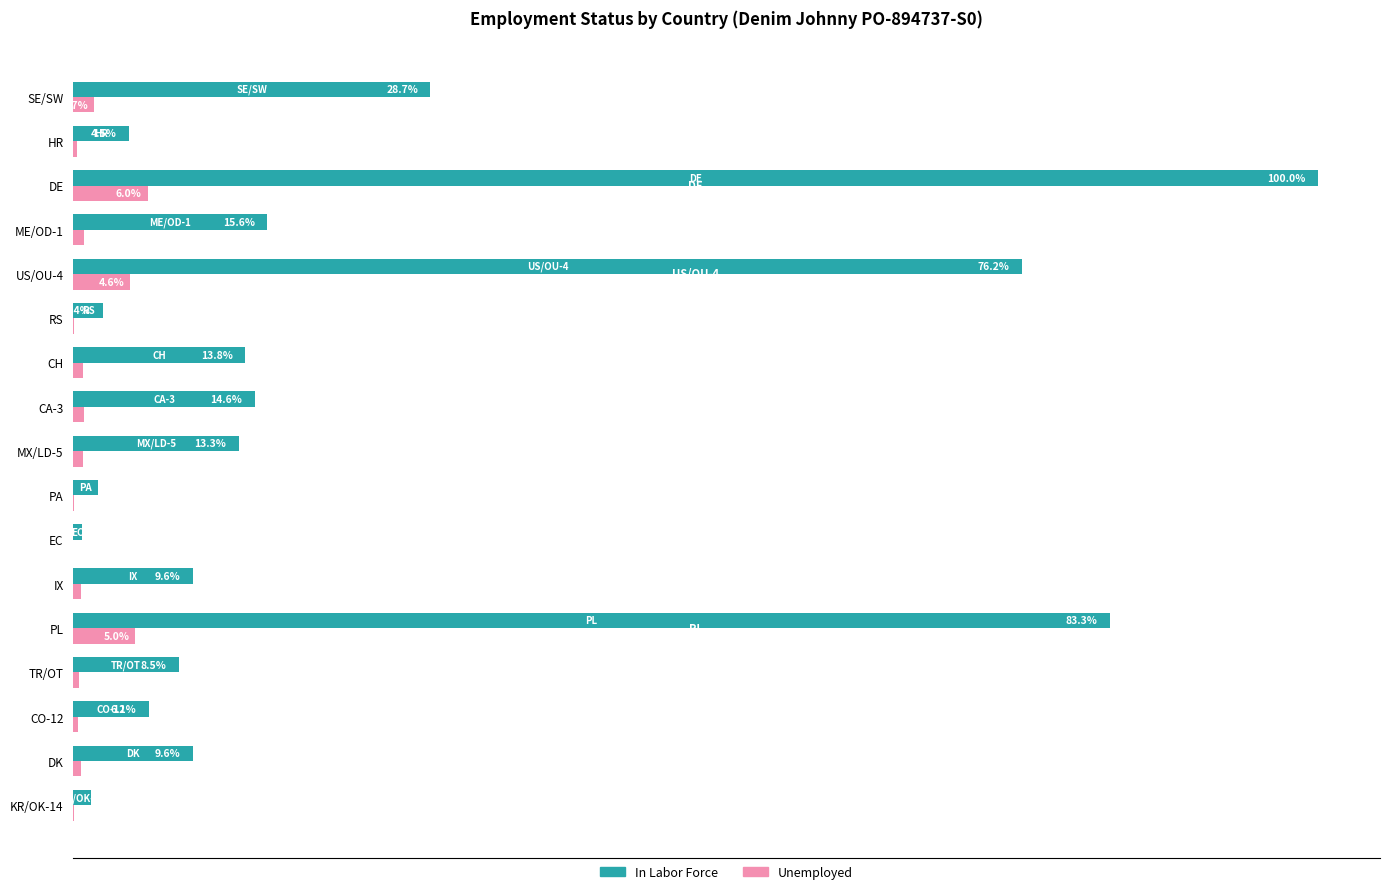

Which series has the largest total across all categories?

In Labor Force